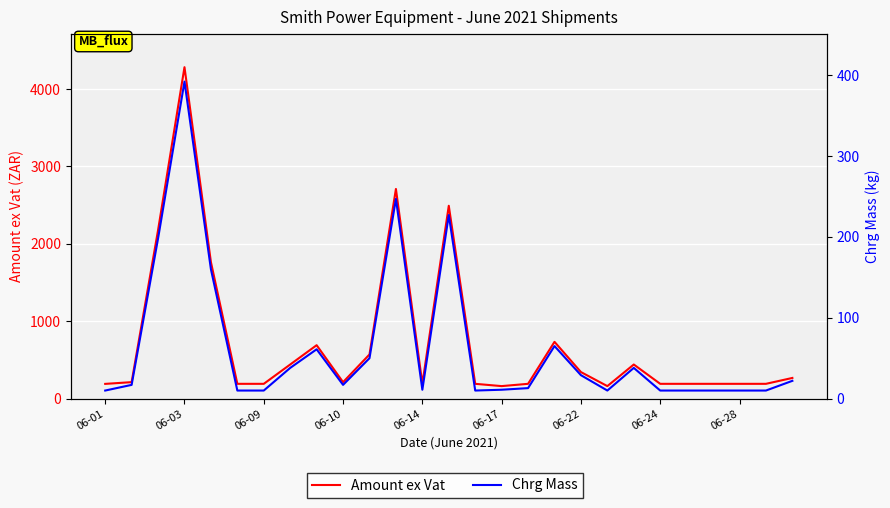

What is the difference between the maximum and second lowest values in the Amount ex Vat series?

4120.5